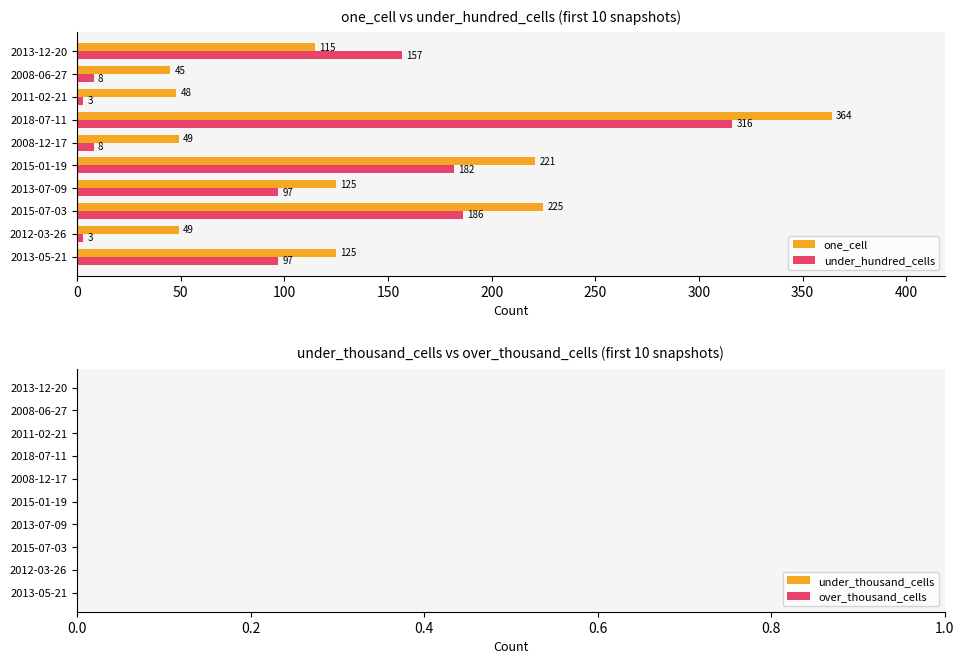

The value of under_hundred_cells at 2013-07-09 is 97. True or false?

True